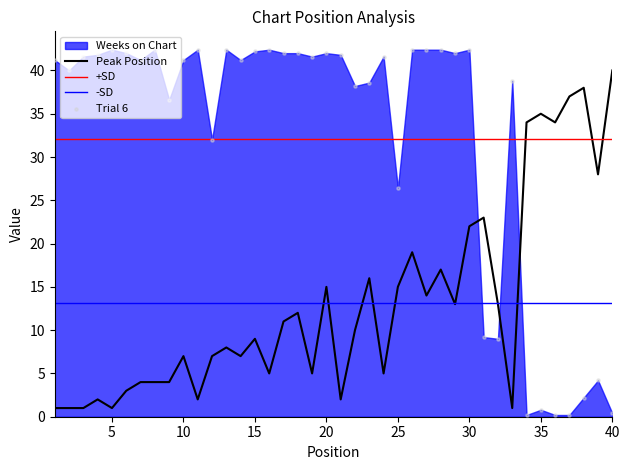

At which label does Peak Position reach its peak?

40